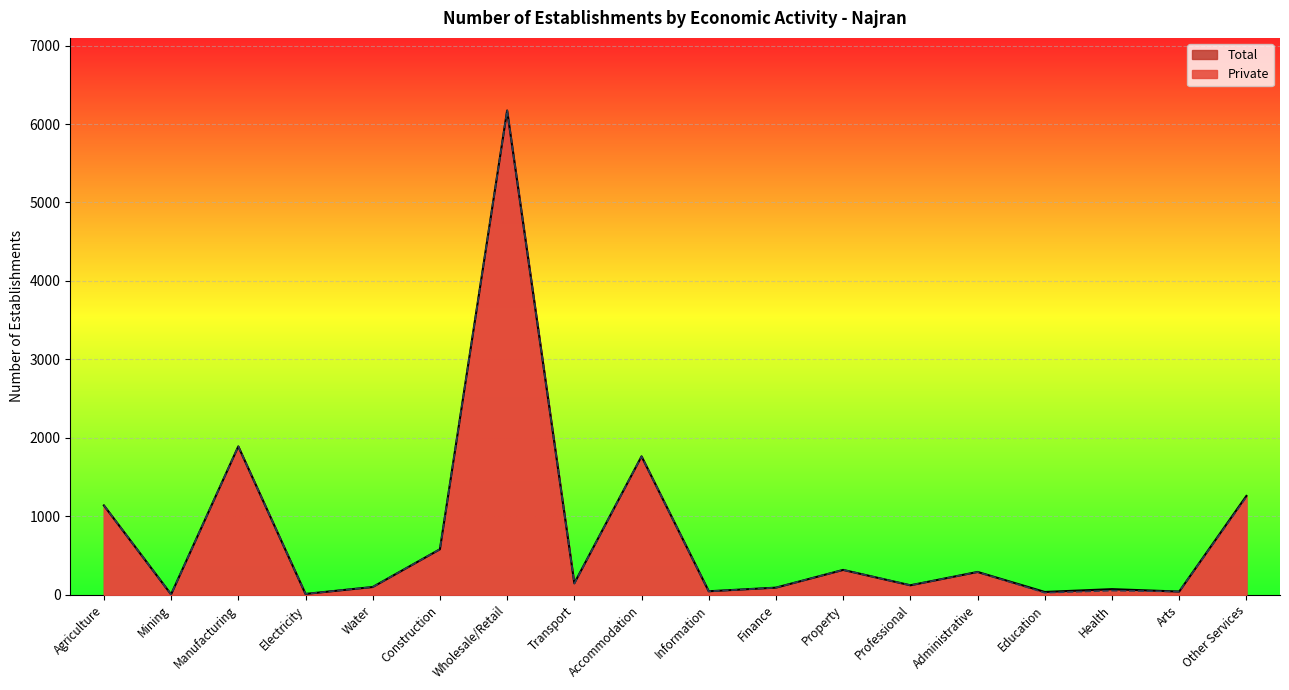

What is the difference between the Private values at Mining and Transport?

139